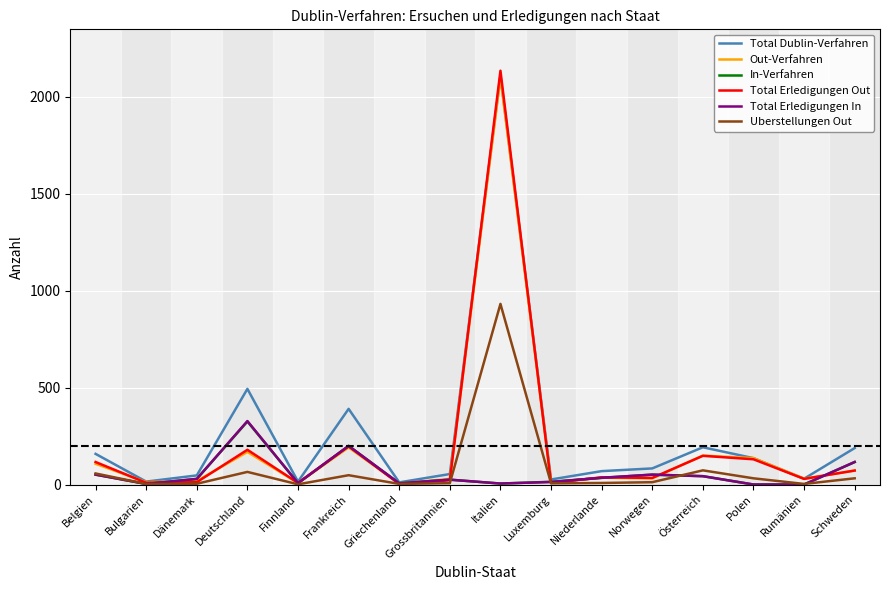

What is the difference between the highest and lowest values at Österreich?

149